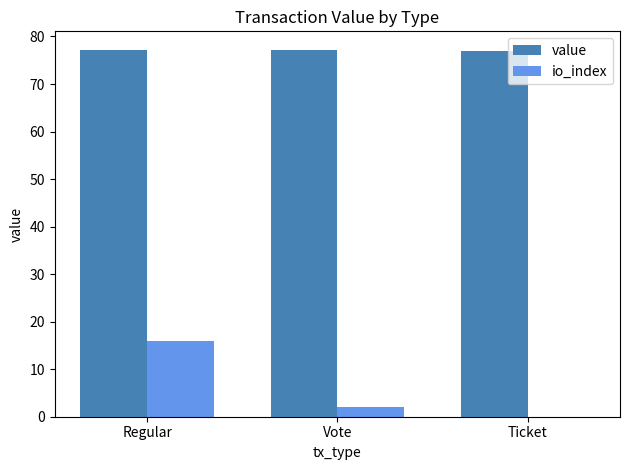

At which category is the sum across all series the highest?

Regular